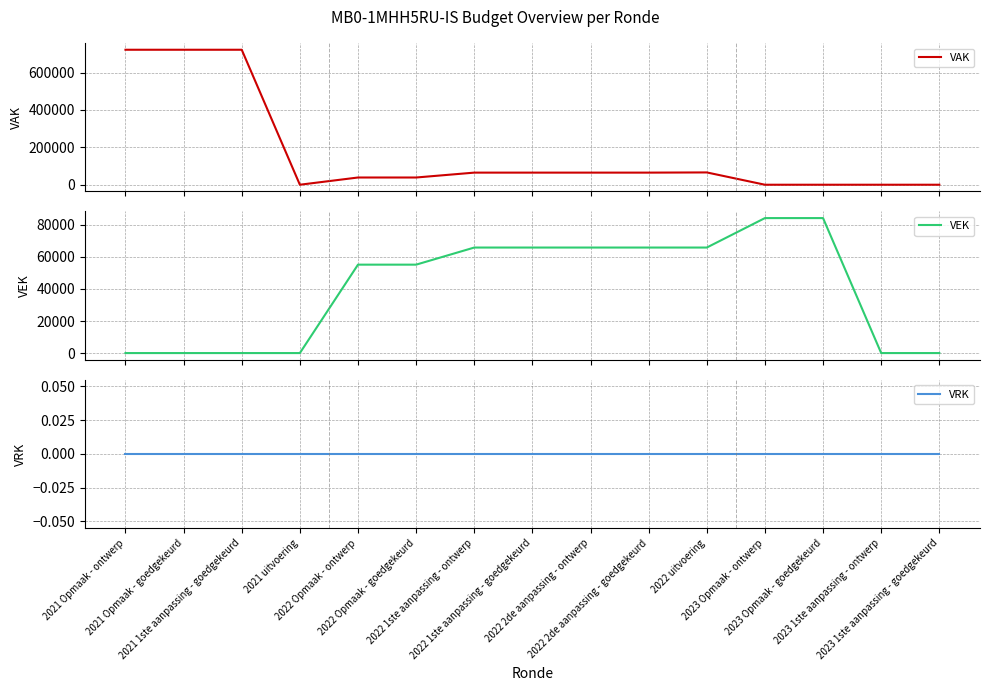

Rank the series by their average value, from lowest to highest.

VRK, VEK, VAK